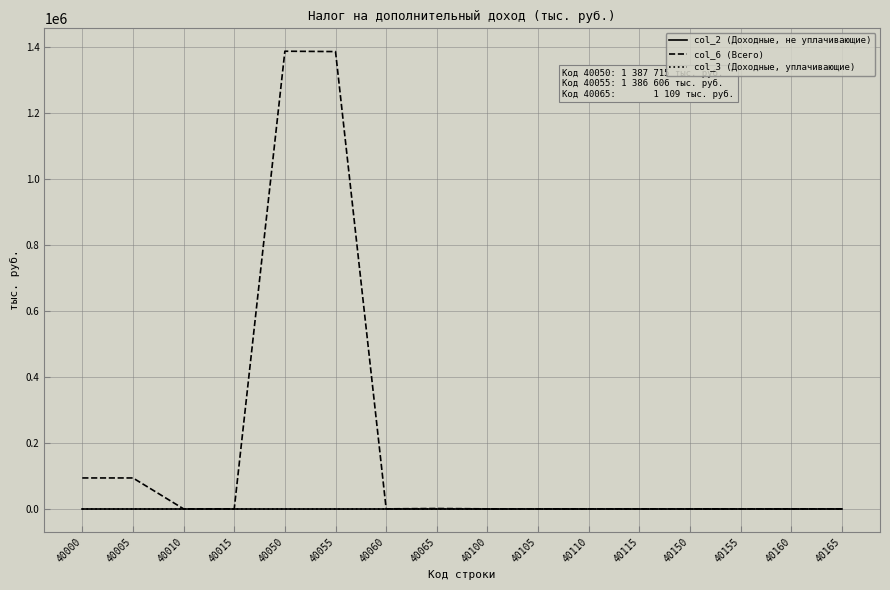

Reading left to right, extract all data points from this chart.

col_2 (Доходные, не уплачивающие): 0	0	0	0	0	0	0	0	0	0	0	0	0	0	0	0
col_6 (Всего): 93717	93717	0	0	1387715	1386606	0	1109	0	0	0	0	0	0	0	0
col_3 (Доходные, уплачивающие): 0	0	0	0	0	0	0	0	0	0	0	0	0	0	0	0